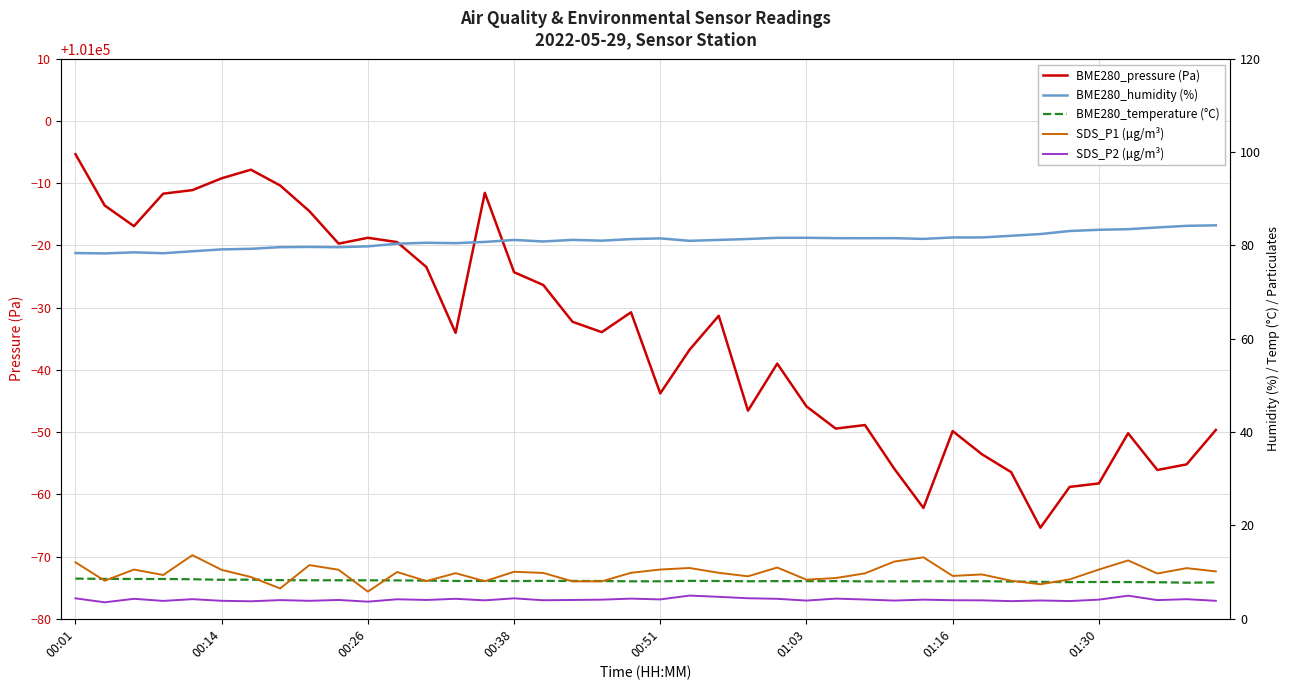

True or false: BME280_pressure (Pa) and BME280_humidity (%) intersect in this chart.

False